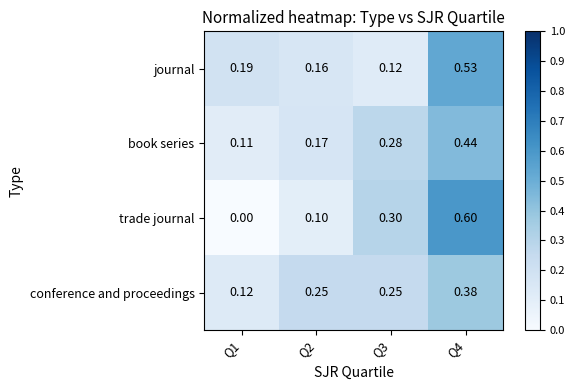

Which label corresponds to the smallest value in the chart?

Q1